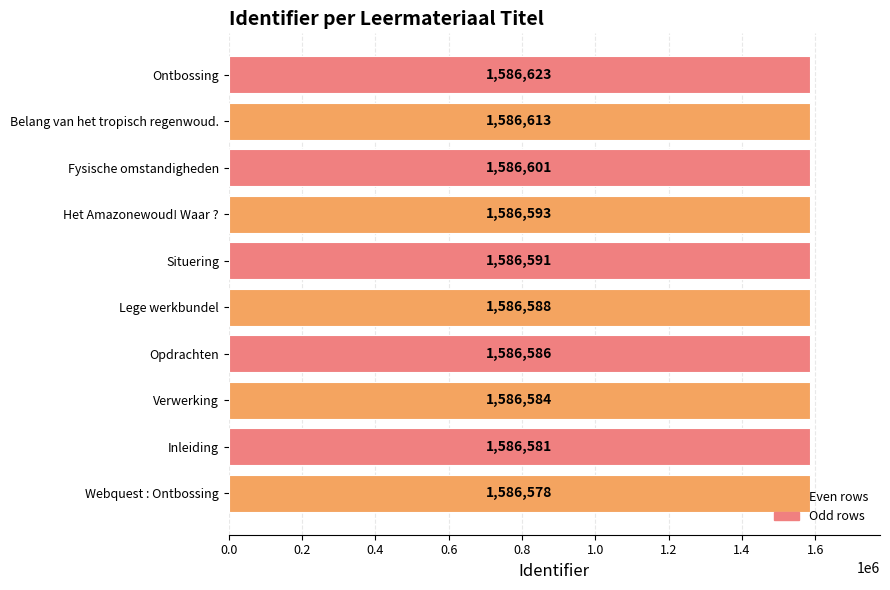

Is it true that the value at Ontbossing is 713298?

False